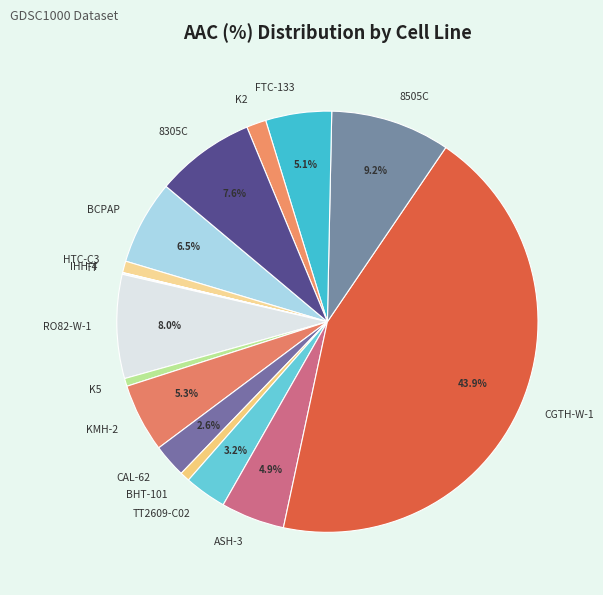

Does any single category account for the majority?

No